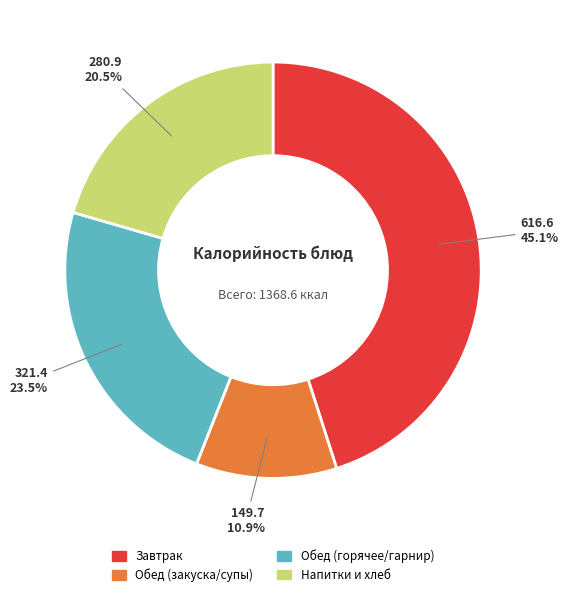

Is there a majority slice in this chart?

No